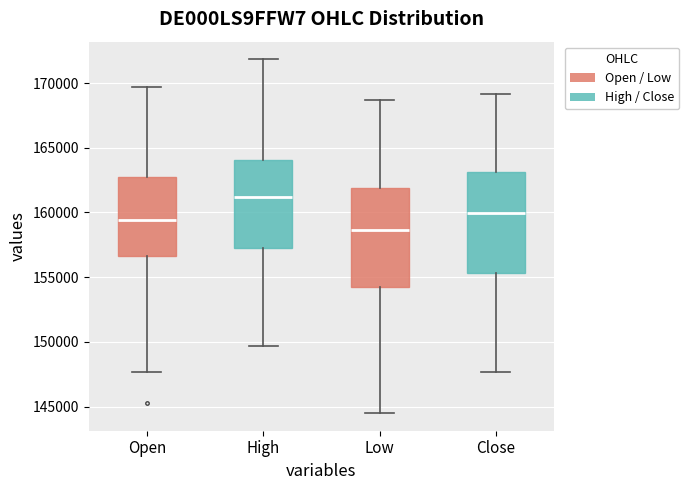

Where does the lower whisker of the box for Low end on the y-axis? The values are not printed on the chart, so give them approximately, as read against the axis.

144500